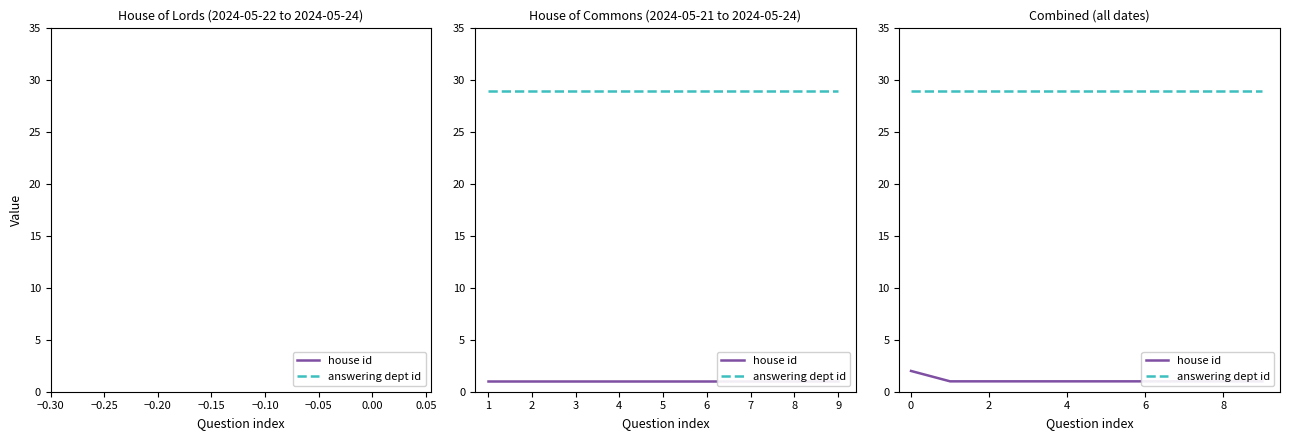

True or false: answering dept id has a value of 13 at −0.15.

False